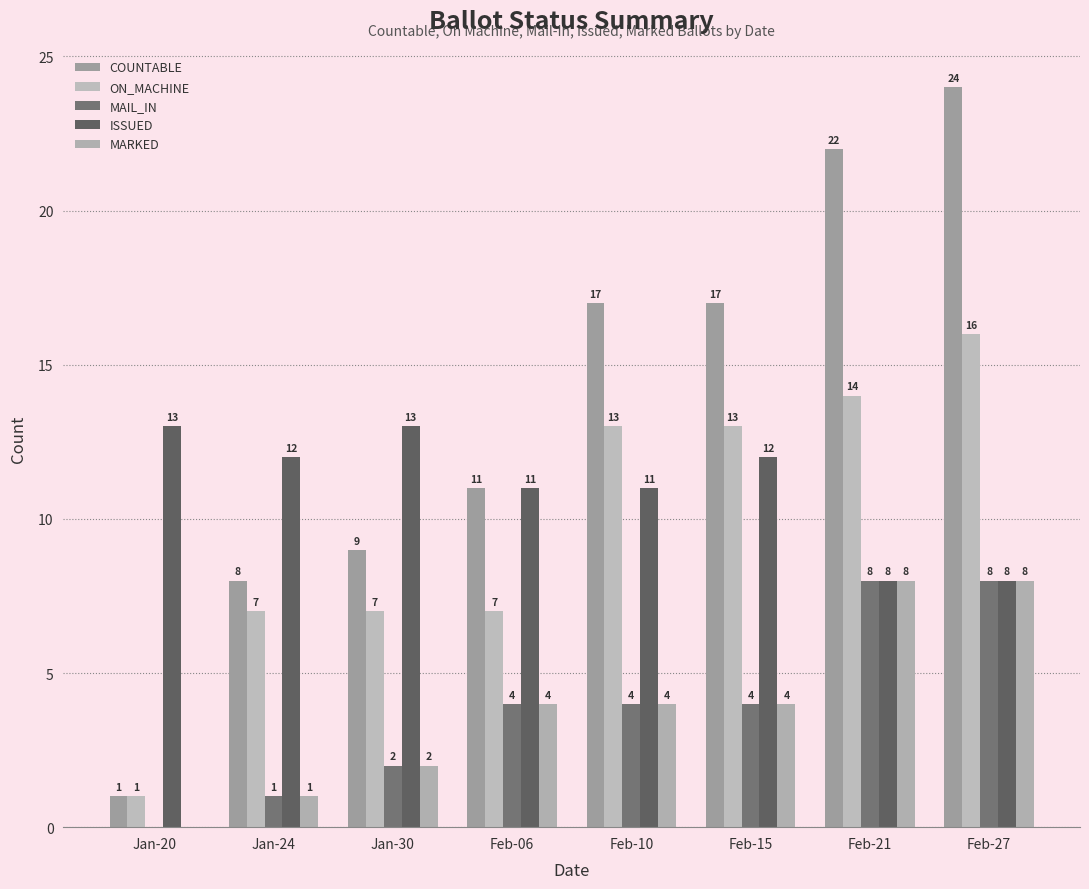

Reading right to left, extract all data points from this chart.

COUNTABLE: 24	22	17	17	11	9	8	1
ON_MACHINE: 16	14	13	13	7	7	7	1
MAIL_IN: 8	8	4	4	4	2	1	0
ISSUED: 8	8	12	11	11	13	12	13
MARKED: 8	8	4	4	4	2	1	0